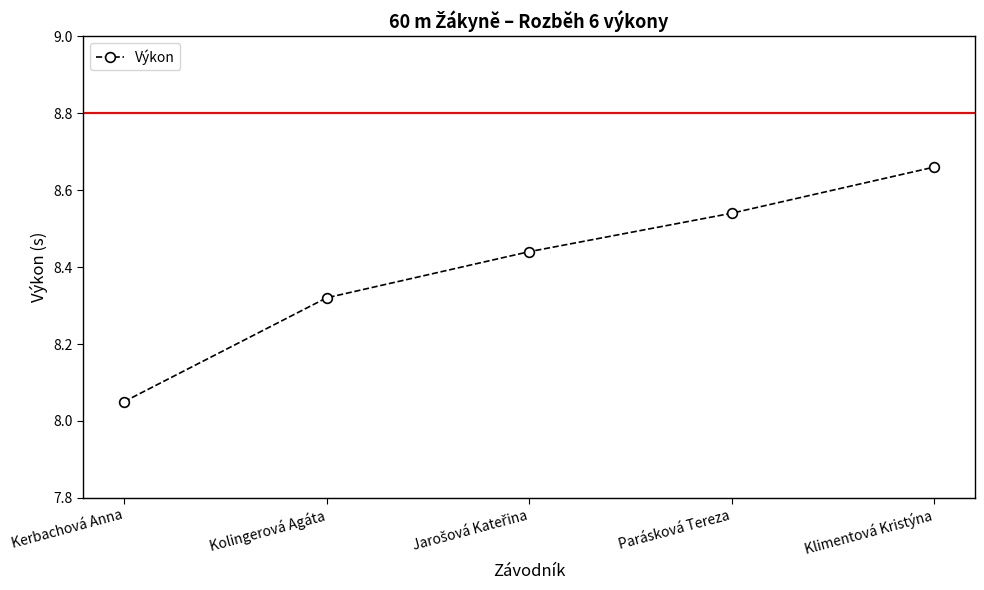

What is the ratio of the value at Kolingerová Agáta to the value at Parásková Tereza?

1.0